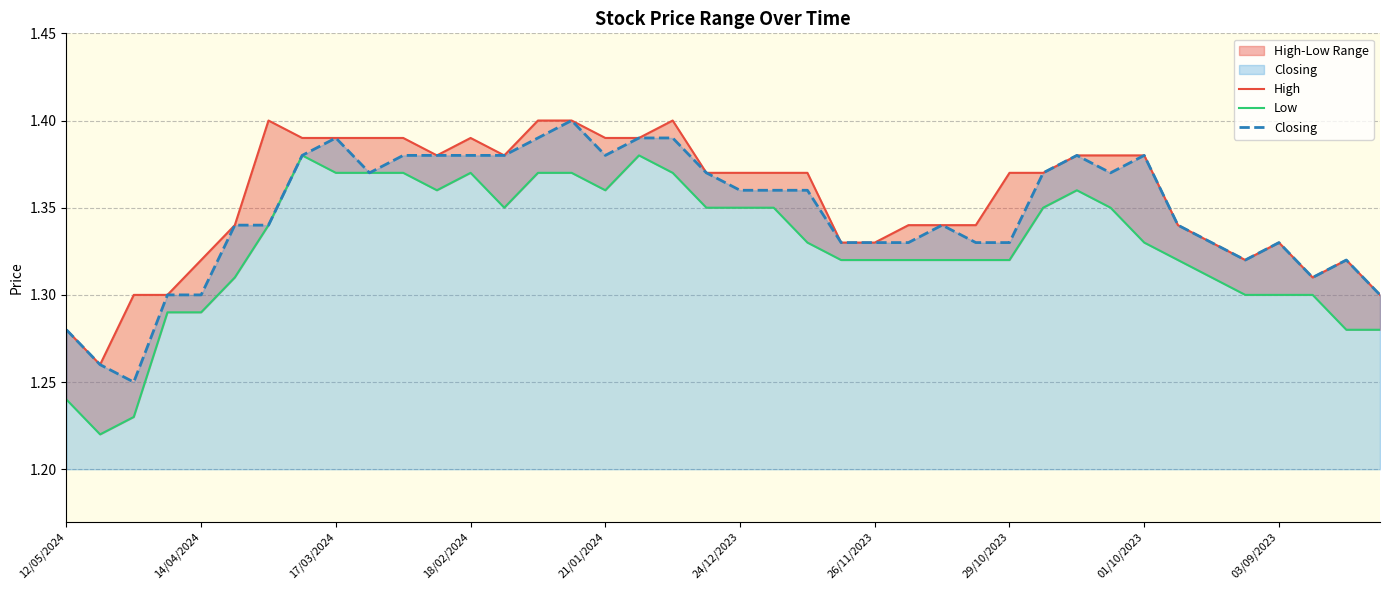

Rank the series at 14/04/2024 from highest to lowest value.

High, Closing, Low